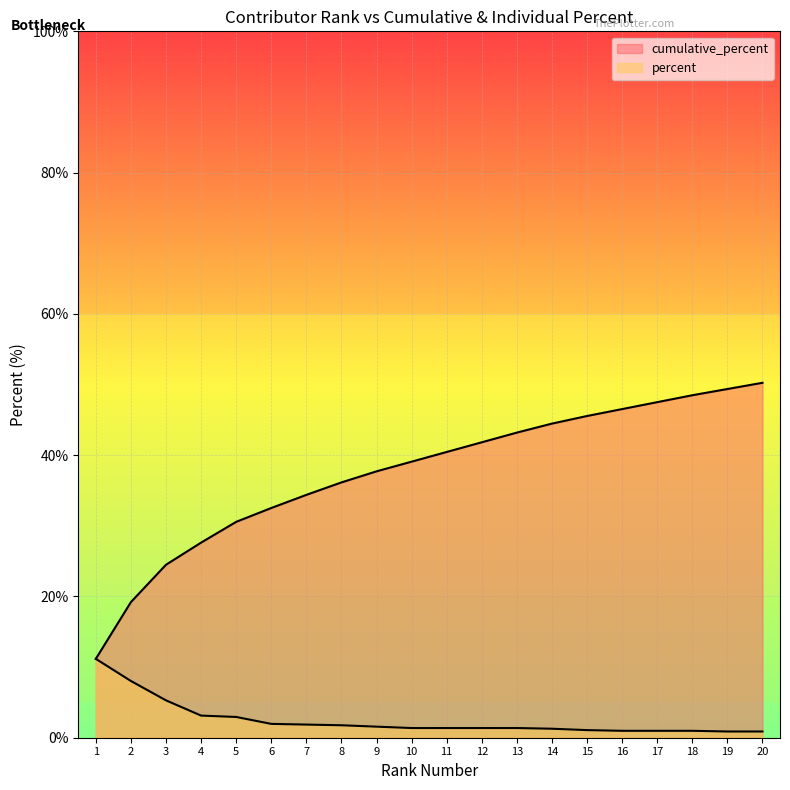

At which category is the sum across all series the highest?

20